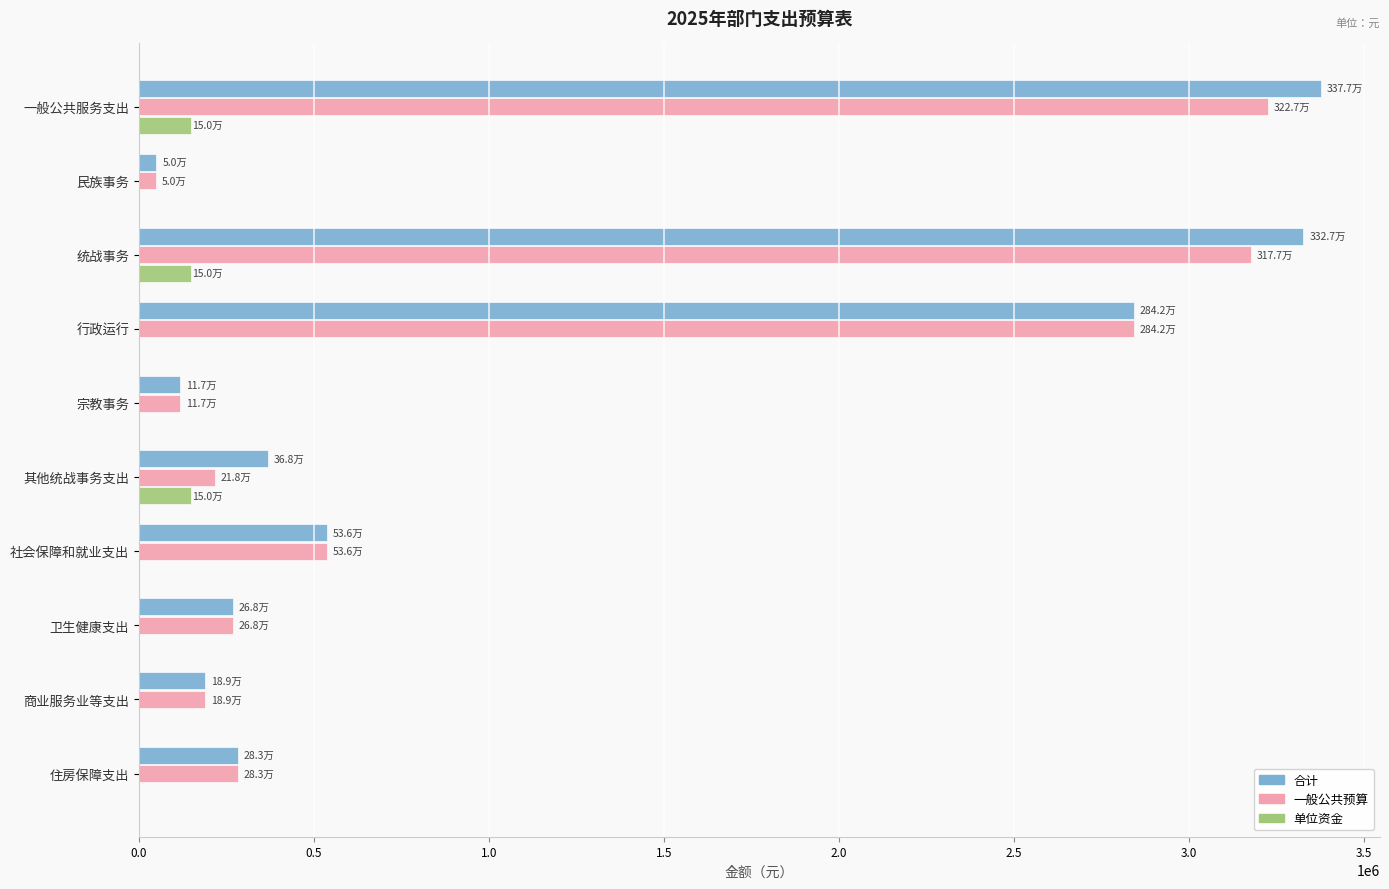

What is the maximum value for 单位资金?

150000.0